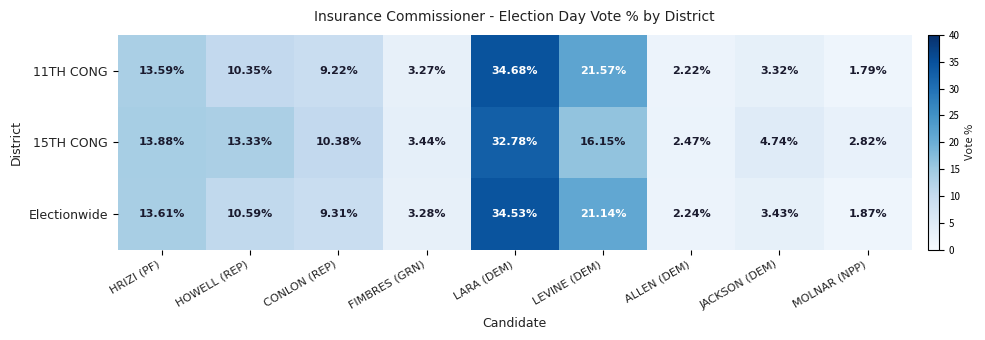

Which label corresponds to the smallest value in the chart?

MOLNAR (NPP)